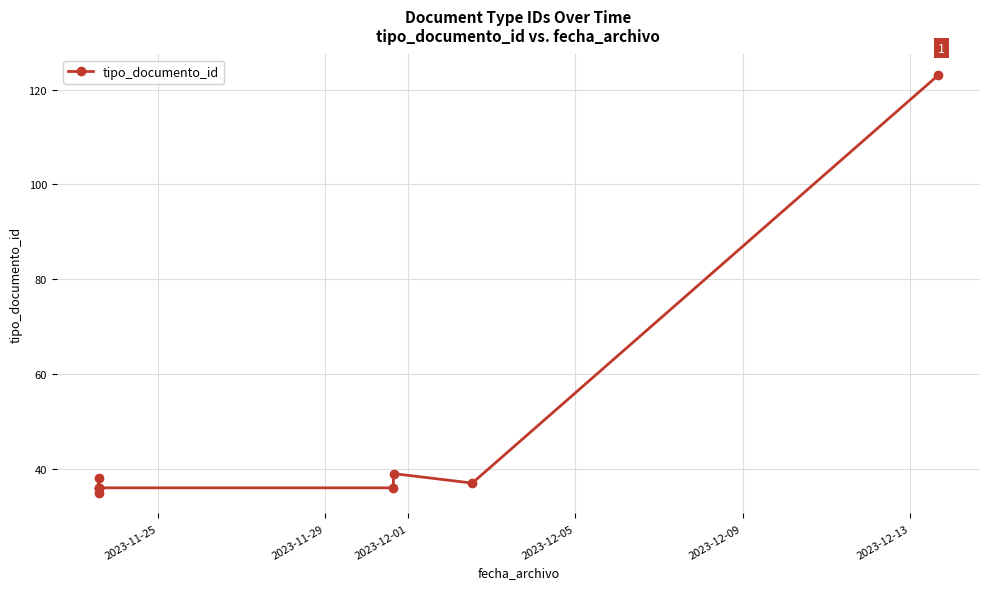

Reading left to right, list all the values displayed in this chart.

35	38	36	36	36	36	39	37	123